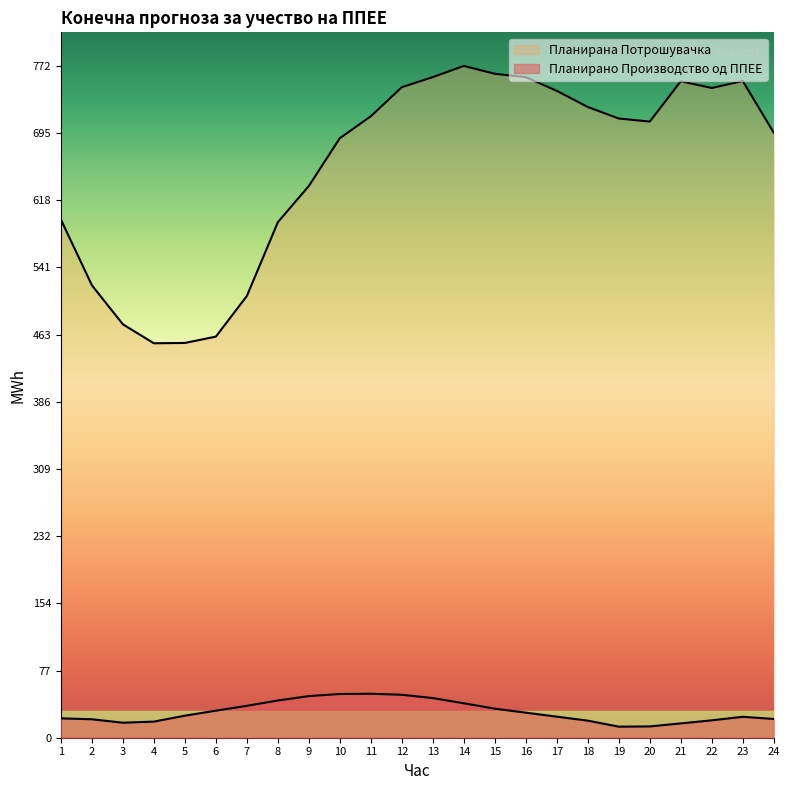

Reading left to right, extract all data points from this chart.

Планирано Производство од ППЕЕ: 1=22.3	2=21.2	3=17.2	4=18.5	5=25.4	6=31.1	7=36.7	8=42.8	9=47.8	10=50.3	11=50.6	12=49.4	13=45.6	14=39.6	15=33.4	16=28.8	17=24.2	18=19.6	19=12.7	20=13.0	21=16.5	22=20.0	23=24.1	24=21.6
Планирана Потрошувачка: 1=595.8	2=520.2	3=475.3	4=453.5	5=453.9	6=461.2	7=507.9	8=592.7	9=634.4	10=689.3	11=714.5	12=747.9	13=759.5	14=772.4	15=763.3	16=759.5	17=743.7	18=725.2	19=711.9	20=708.4	21=754.7	22=747.0	23=755.0	24=695.7